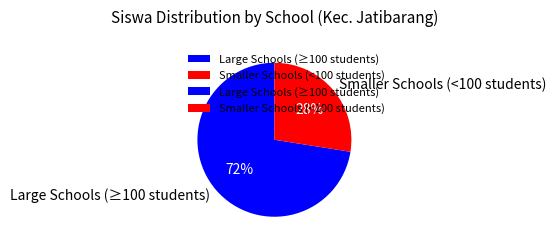

Is it true that Large Schools (≥100 students) is 72% of the pie?

True